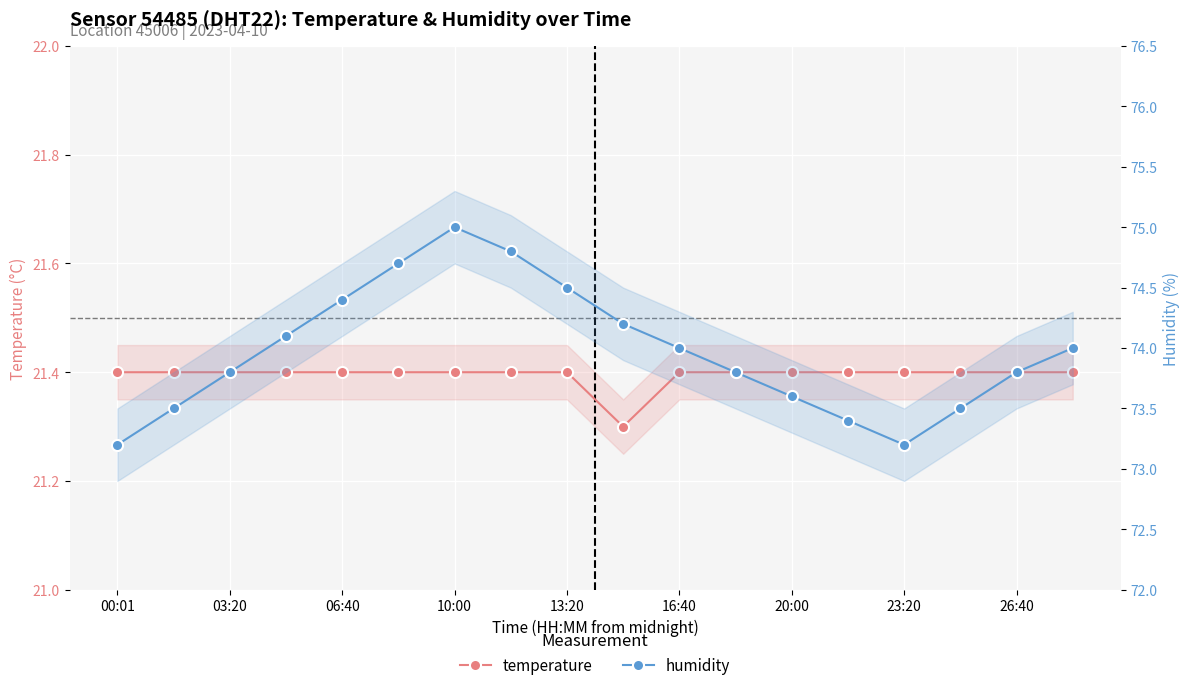

True or false: temperature has more than 1 interior local peaks.

False